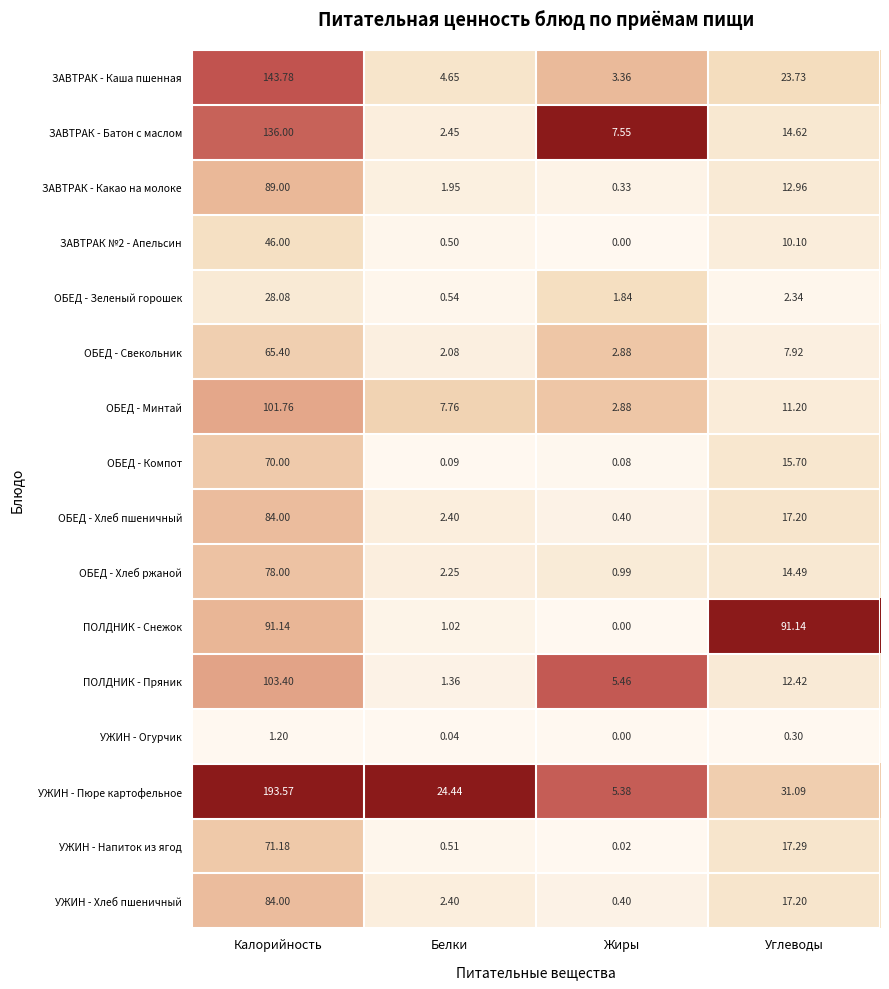

At which label does ОБЕД - Свекольник first exceed 7?

Калорийность